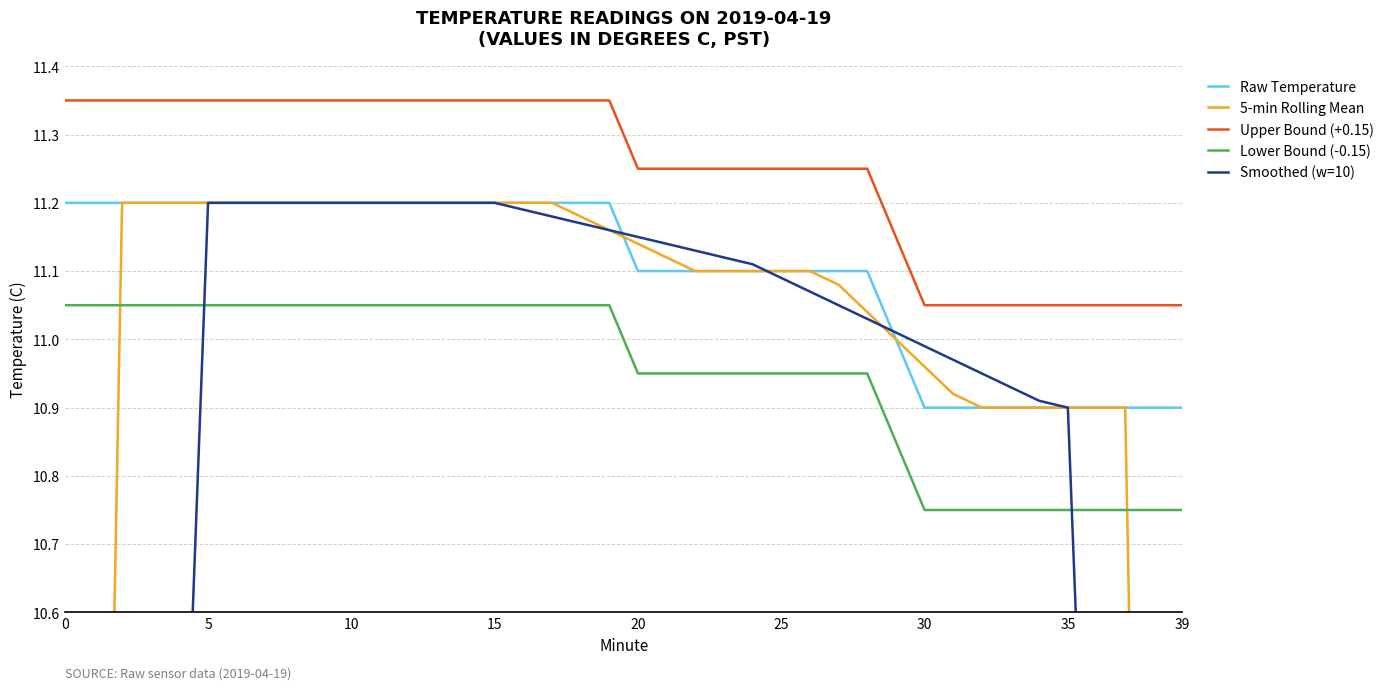

Which series has the widest spread of values?

Smoothed (w=10)